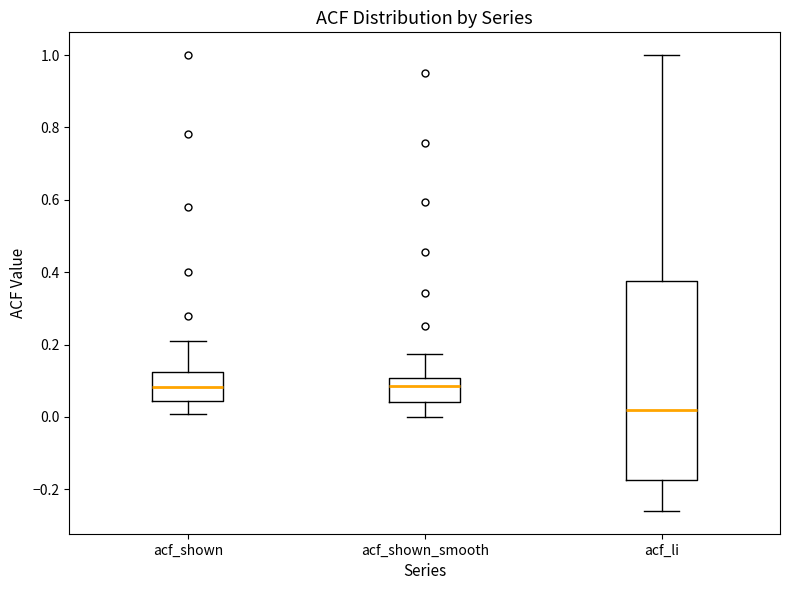

Where does the lower whisker of the box for acf_shown end on the y-axis? The values are not printed on the chart, so give them approximately, as read against the axis.

0.00